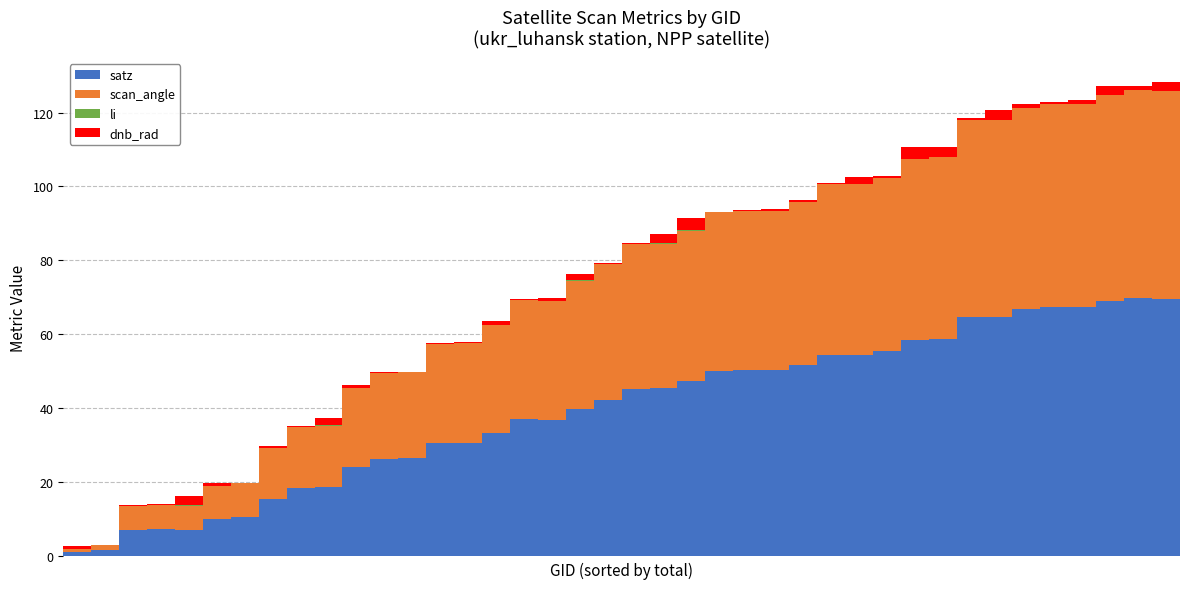

What is the sum of all satz values?

1587.4